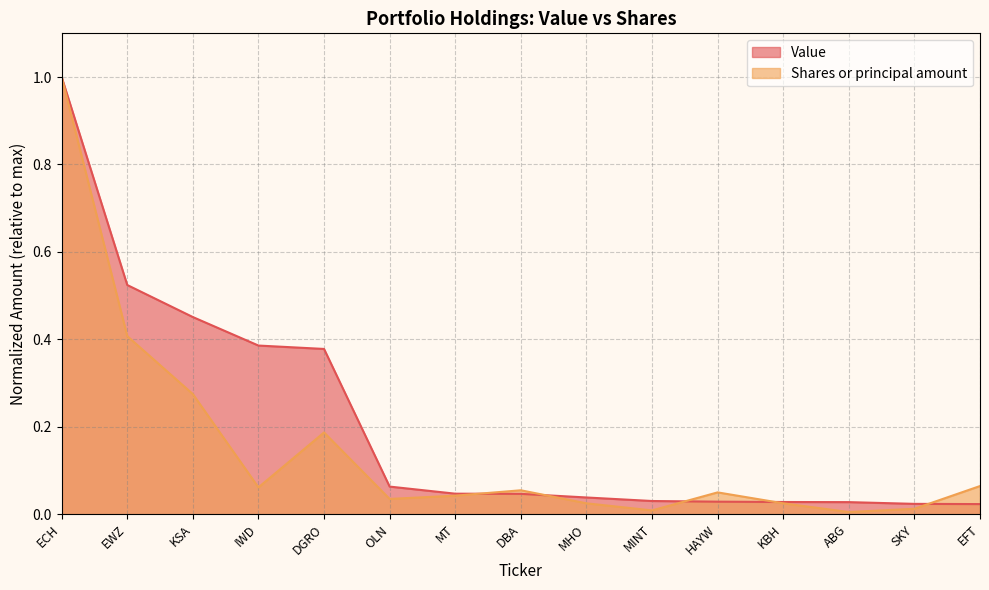

What is the difference between the maximum and second lowest values in the Shares or principal amount series?

1.0